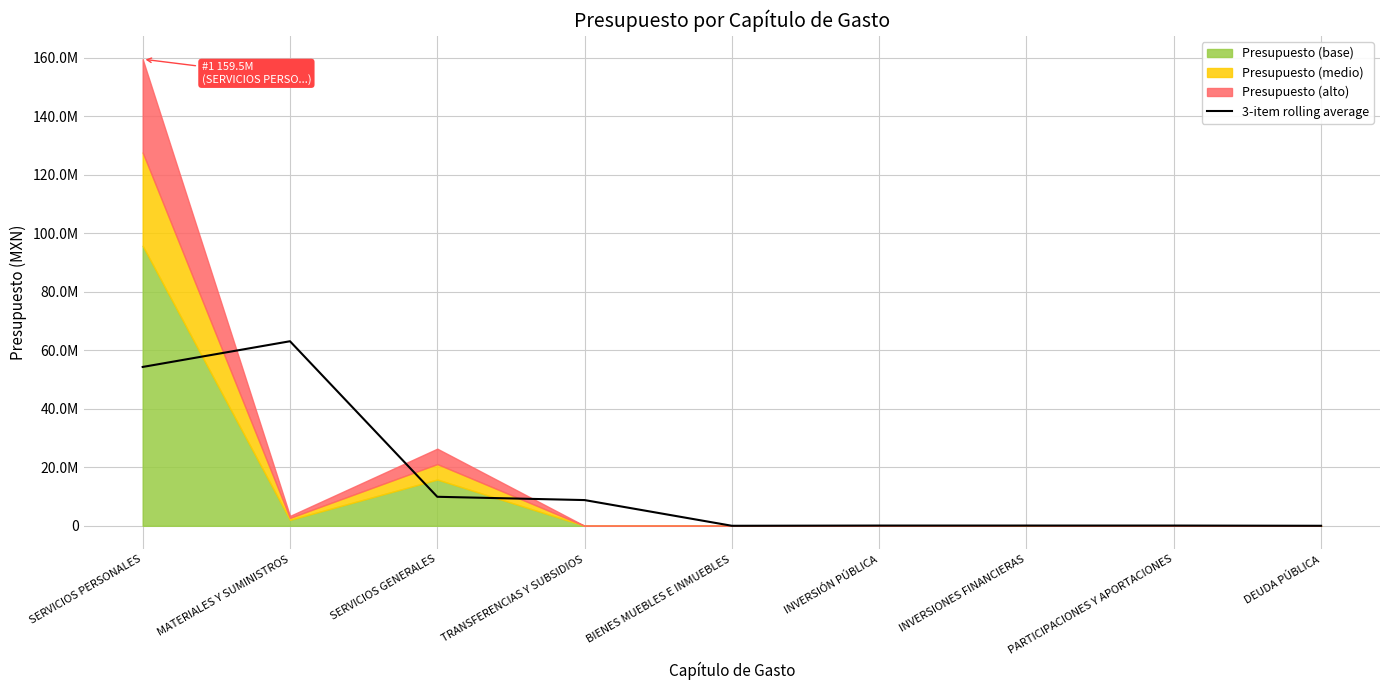

What is the label of the 9th point from the left?

DEUDA PÚBLICA